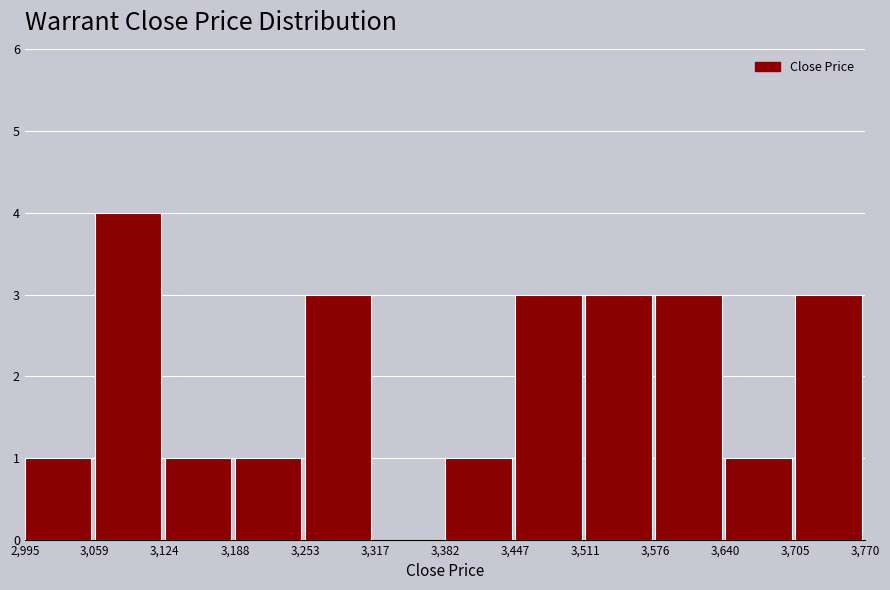

Reading left to right, transcribe this chart: for each bar, give the range it covers on the x-axis and its height. The values are not printed on the chart, so give them approximately, as read against the axis.

2,995 to 3,059: 1
3,059 to 3,124: 4
3,124 to 3,188: 1
3,188 to 3,253: 1
3,253 to 3,317: 3
3,317 to 3,382: 0
3,382 to 3,447: 1
3,447 to 3,511: 3
3,511 to 3,576: 3
3,576 to 3,640: 3
3,640 to 3,705: 1
3,705 to 3,770: 3